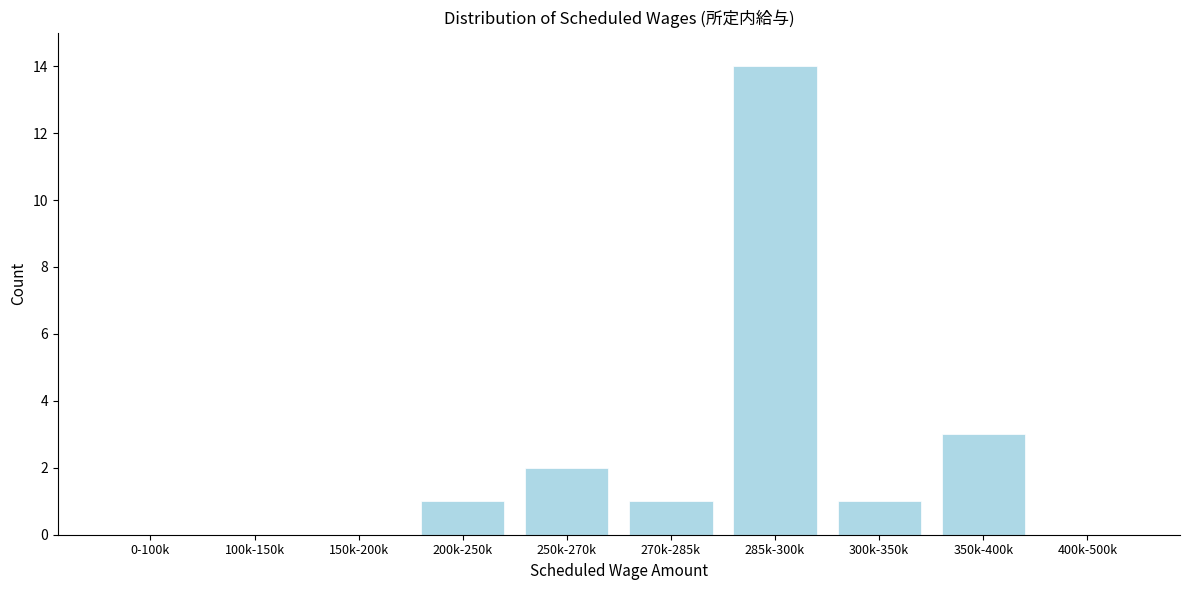

Reading left to right, extract all data points from this chart.

0-100k=0	100k-150k=0	150k-200k=0	200k-250k=1	250k-270k=2	270k-285k=1	285k-300k=14	300k-350k=1	350k-400k=3	400k-500k=0